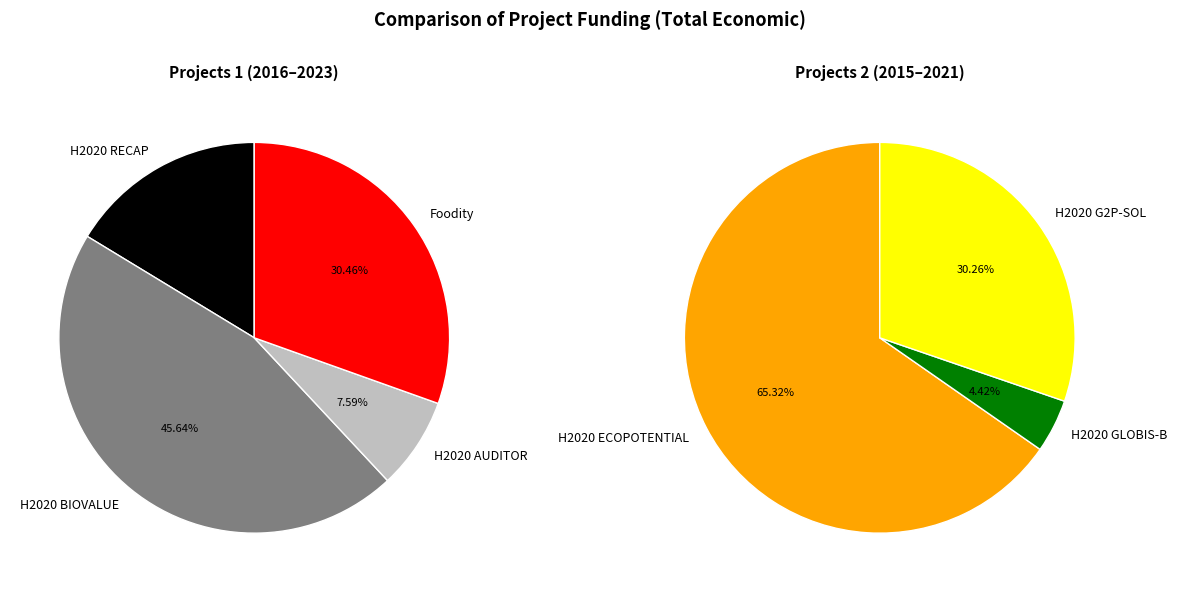

The H2020 G2P-SOL slice represents 7% of the pie. True or false?

False